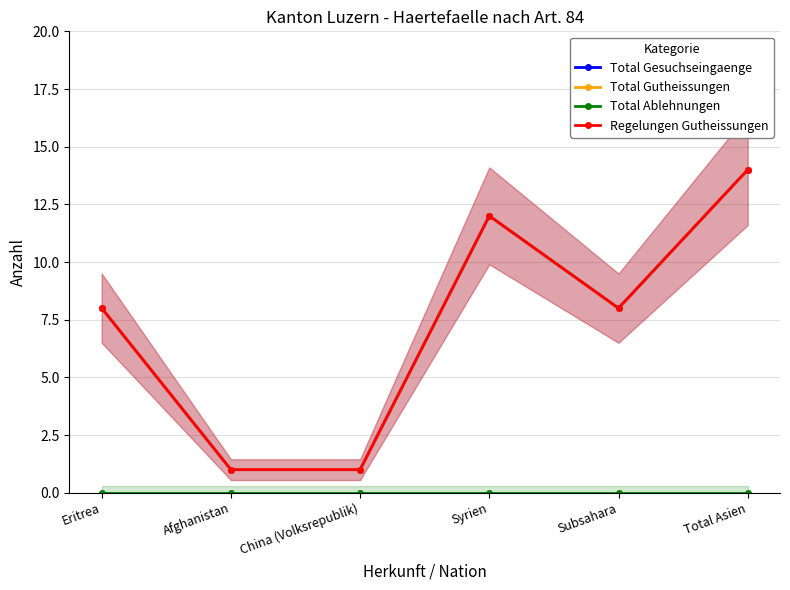

How many data points does each series have?

6